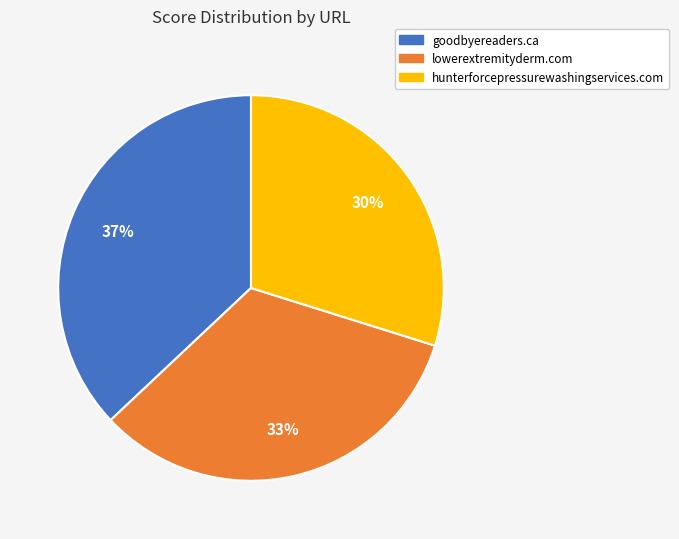

What percentage is the goodbyereaders.ca slice, to the nearest percent?

37%